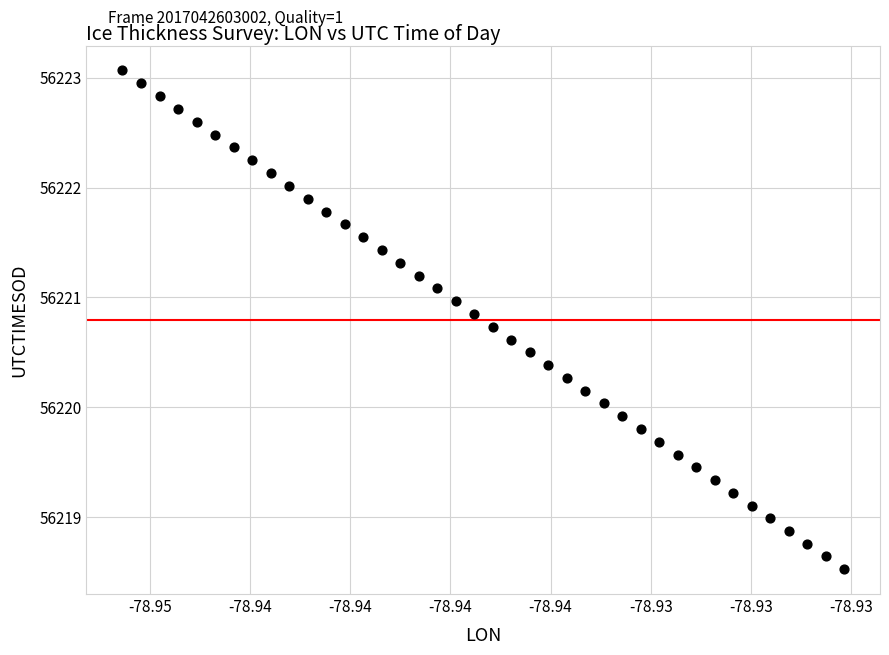

What is the range of Y values (max minus min)?

4.5